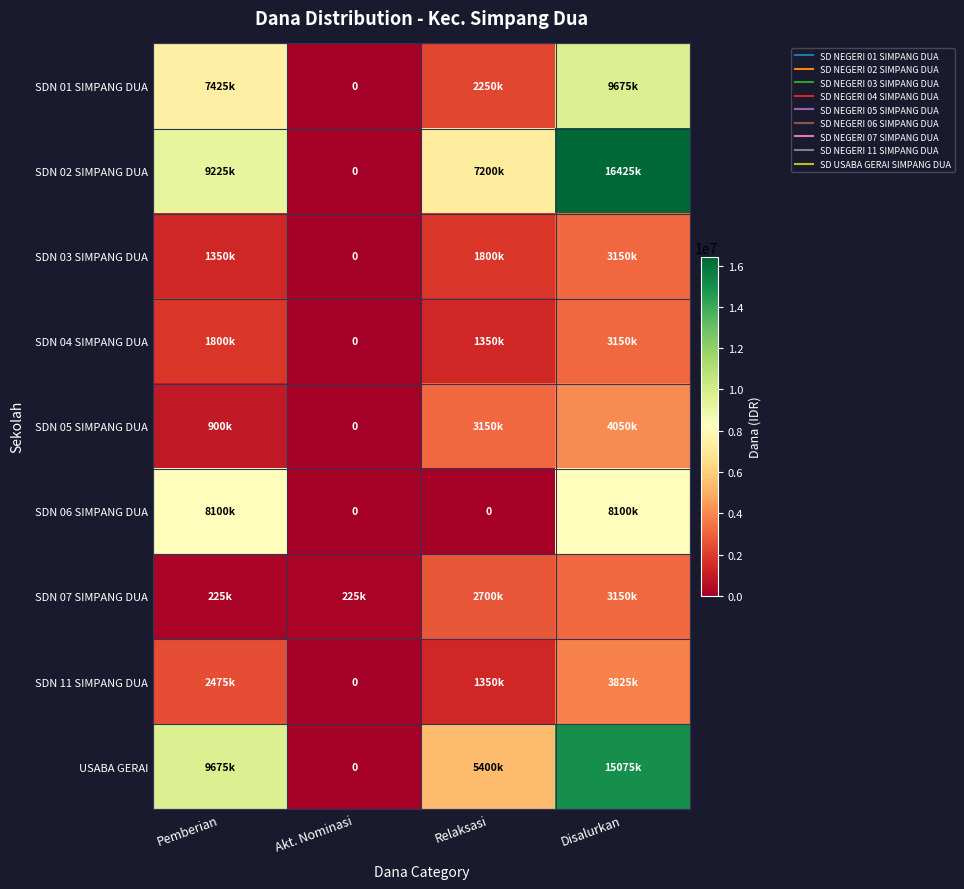

What is the difference between the SDN 02 SIMPANG DUA values at Relaksasi and Akt. Nominasi?

7200000